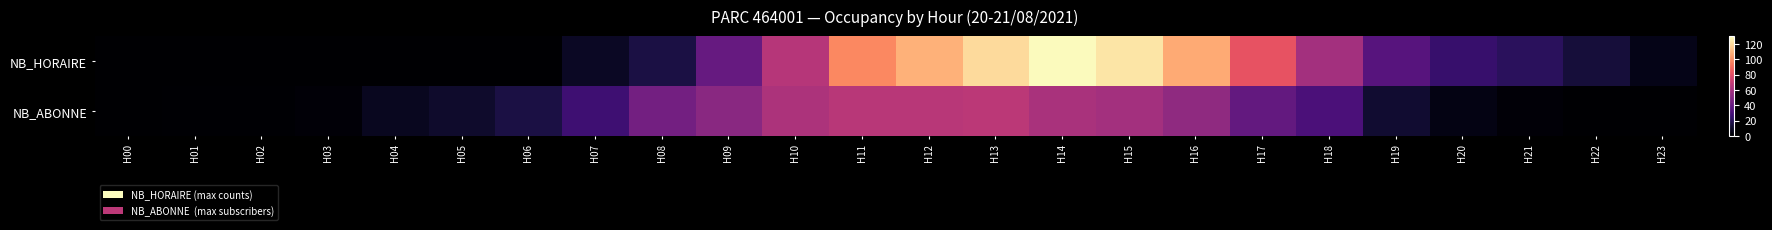

At which category is the sum across all series the highest?

H14